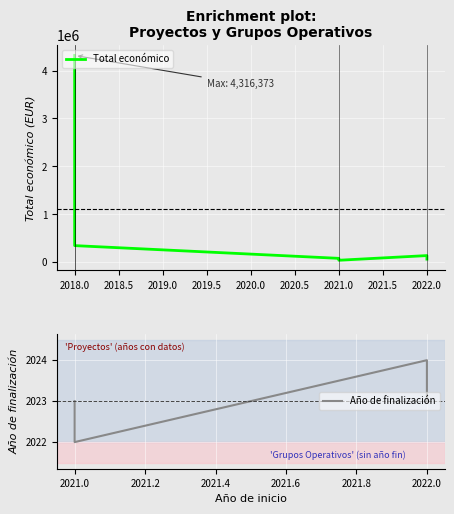

The value at 2022 is 33286.7. True or false?

False